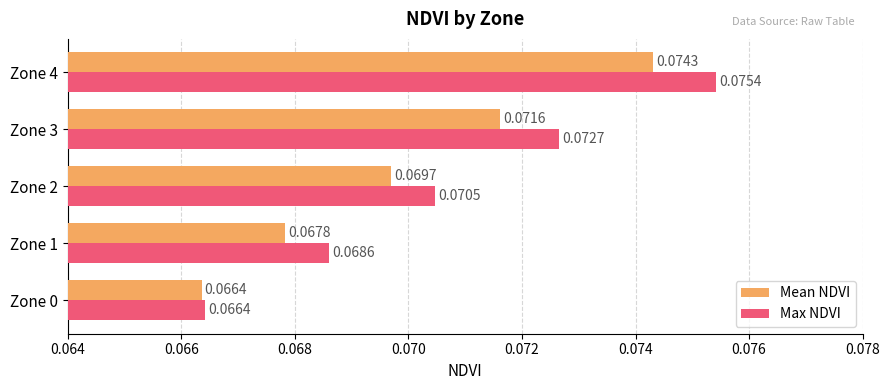

Which series has the largest total across all categories?

Max NDVI